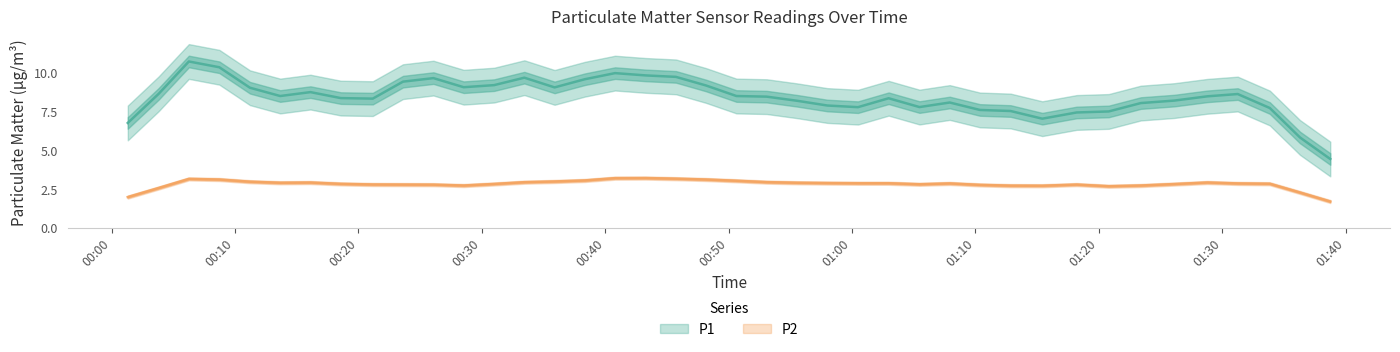

True or false: P1 has more than 1 interior local peaks.

True